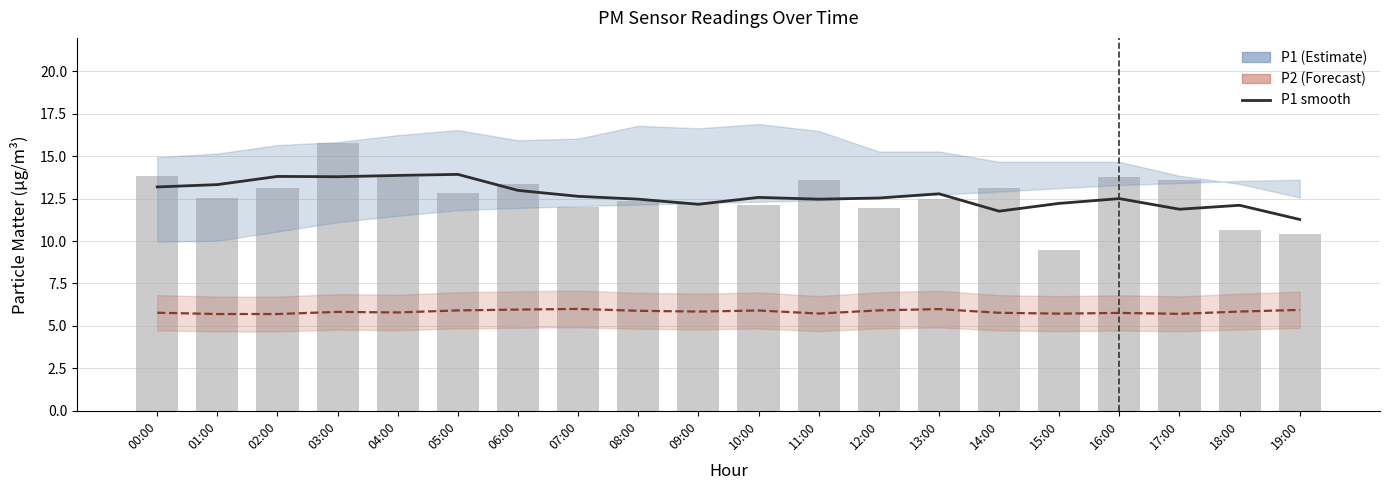

Is it true that P2 smooth equals 10.1 at 14:00?

False